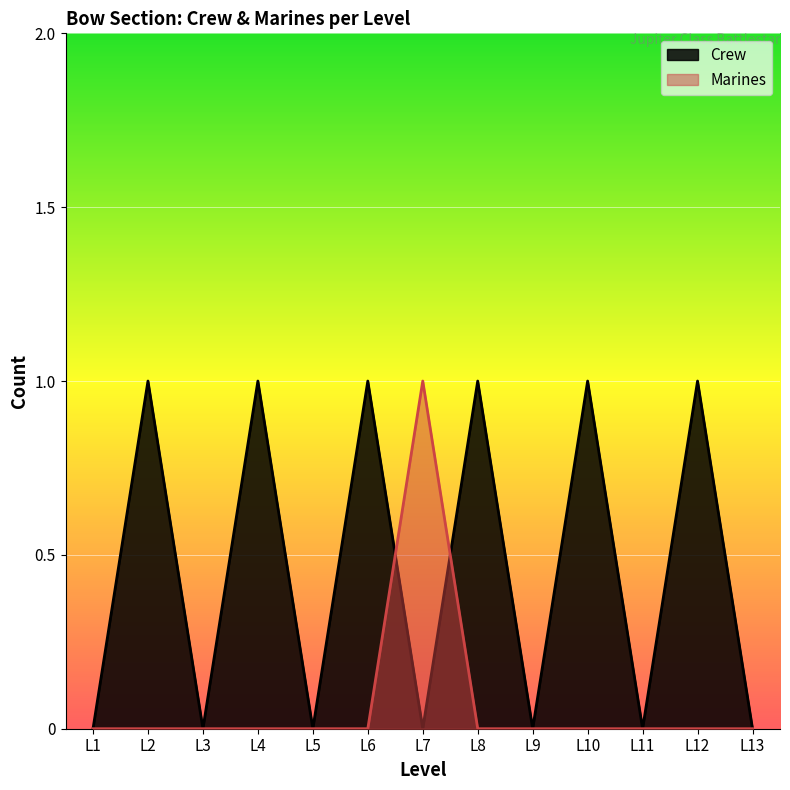

What is the sum of the Crew values at L1 and L4?

1